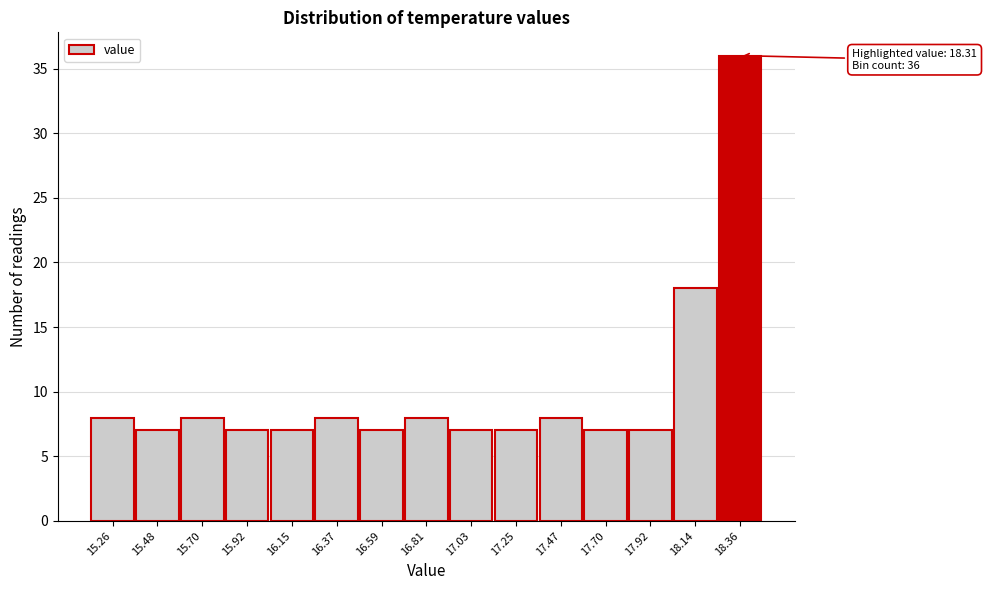

Which range on the x-axis has the tallest bar?

18.25 to 18.45